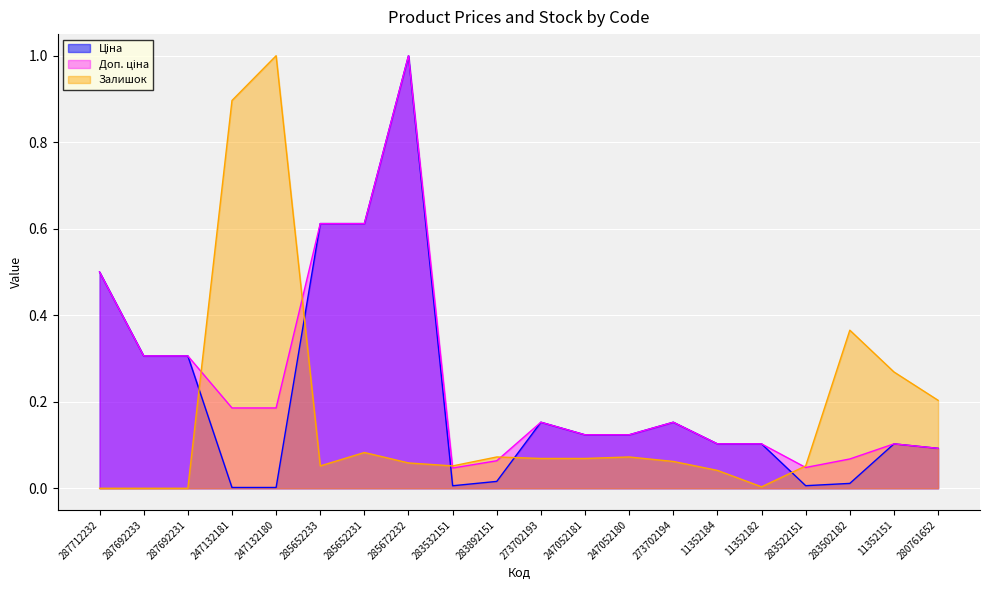

Reading left to right, list all the values displayed in this chart.

Ціна: 0.5	0.3	0.3	0.0	0.0	0.6	0.6	1.0	0.0	0.0	0.2	0.1	0.1	0.2	0.1	0.1	0.0	0.0	0.1	0.1
Доп. ціна: 0.5	0.3	0.3	0.2	0.2	0.6	0.6	1.0	0.0	0.1	0.2	0.1	0.1	0.2	0.1	0.1	0.0	0.1	0.1	0.1
Залишок: 0.0	0.0	0.0	0.9	1.0	0.1	0.1	0.1	0.1	0.1	0.1	0.1	0.1	0.1	0.0	0.0	0.1	0.4	0.3	0.2